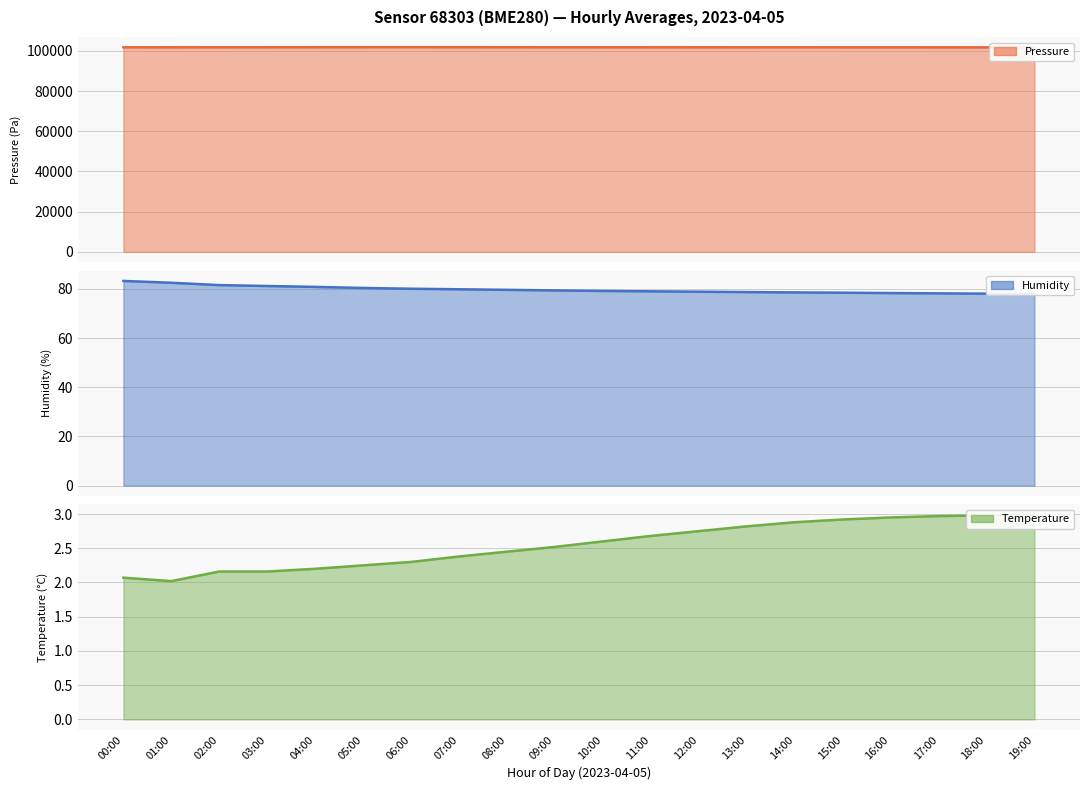

True or false: temperature and humidity cross at least once.

False